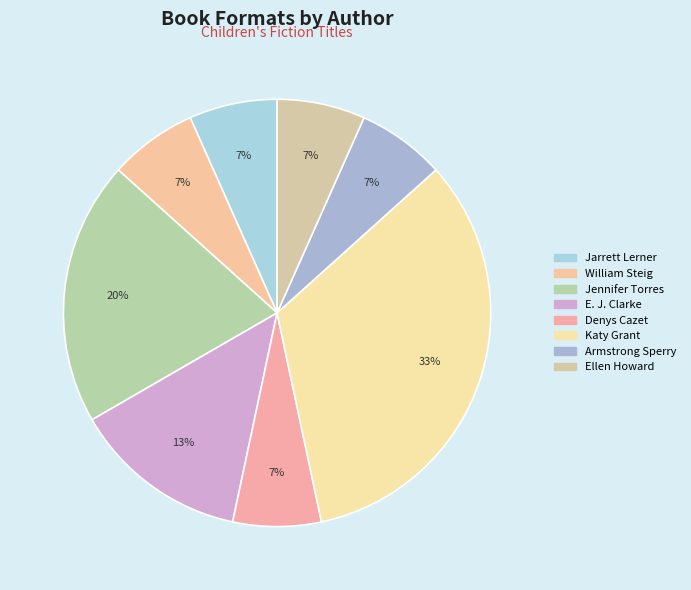

How many slices are in this pie chart?

8